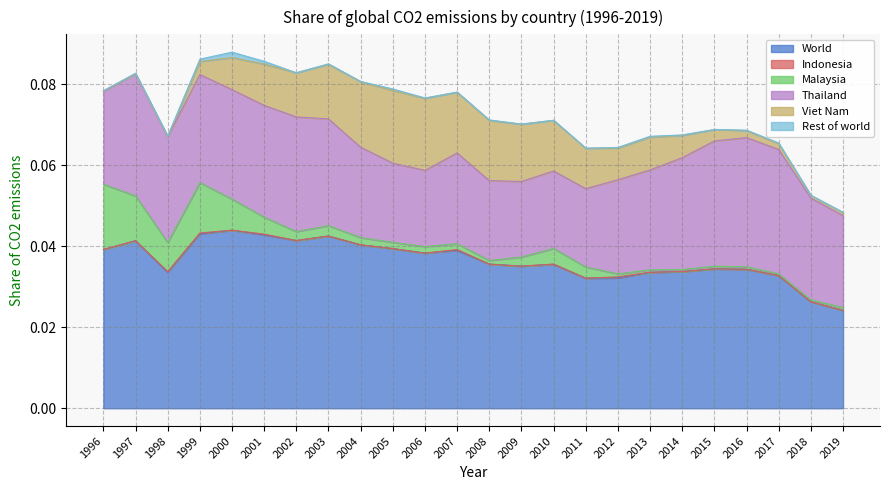

Does the chart have visible grid lines?

Yes